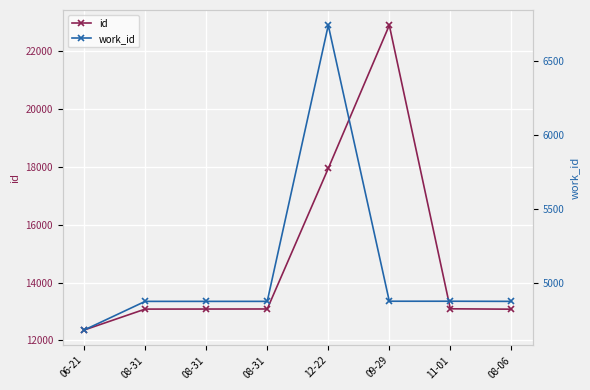

Rank the series by their average value, from lowest to highest.

work_id, id